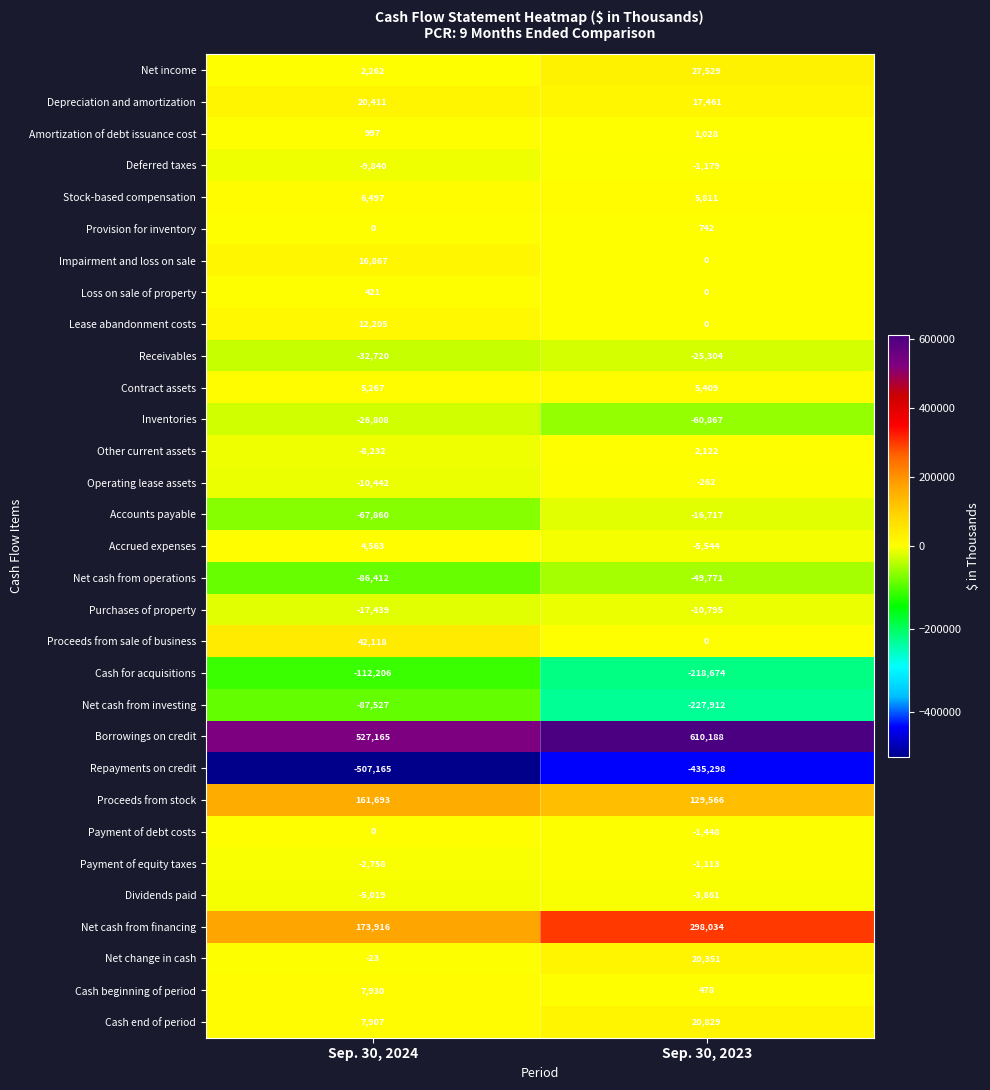

Which series has the largest range (max minus min)?

Net cash from investing